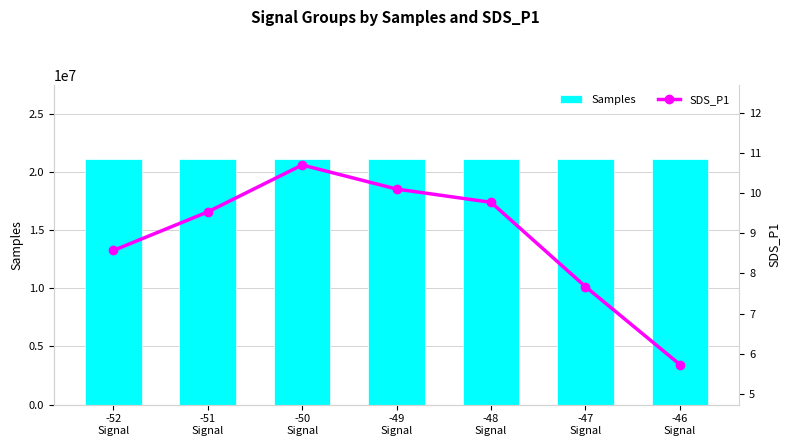

Where does the SDS_P1 series first go above 9?

-51
Signal